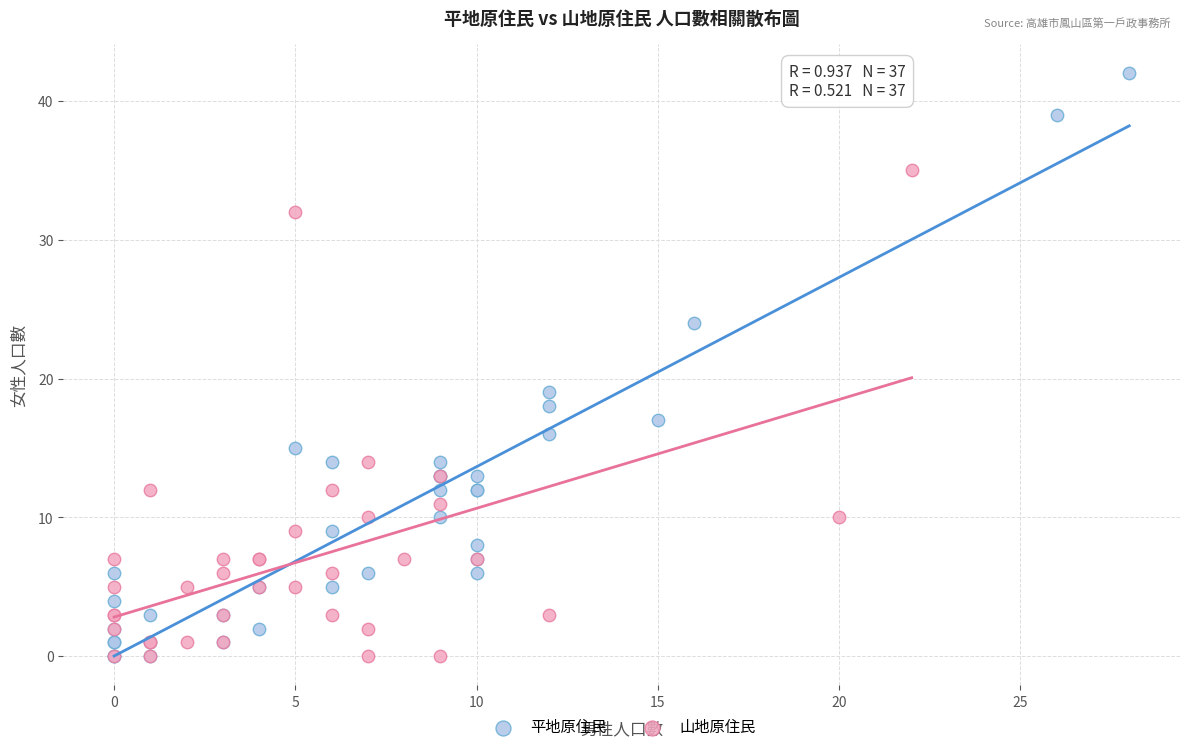

Which series has the largest Y range (max minus min)?

平地原住民